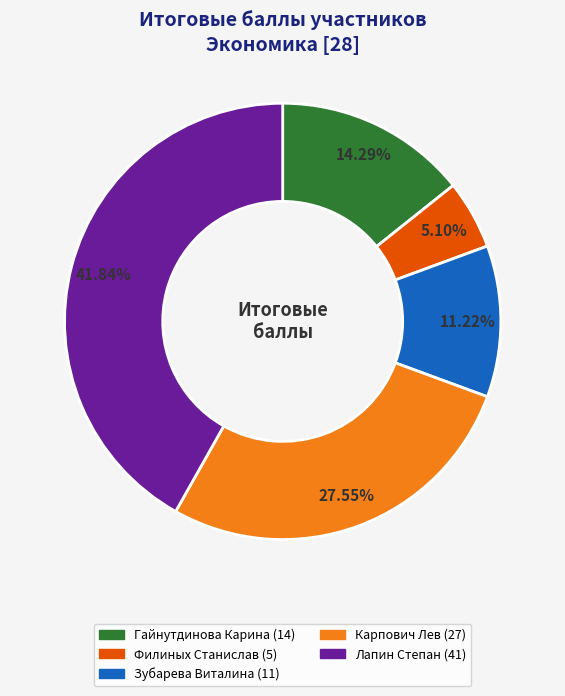

What is the smallest slice in the pie chart?

Филиных Станислав